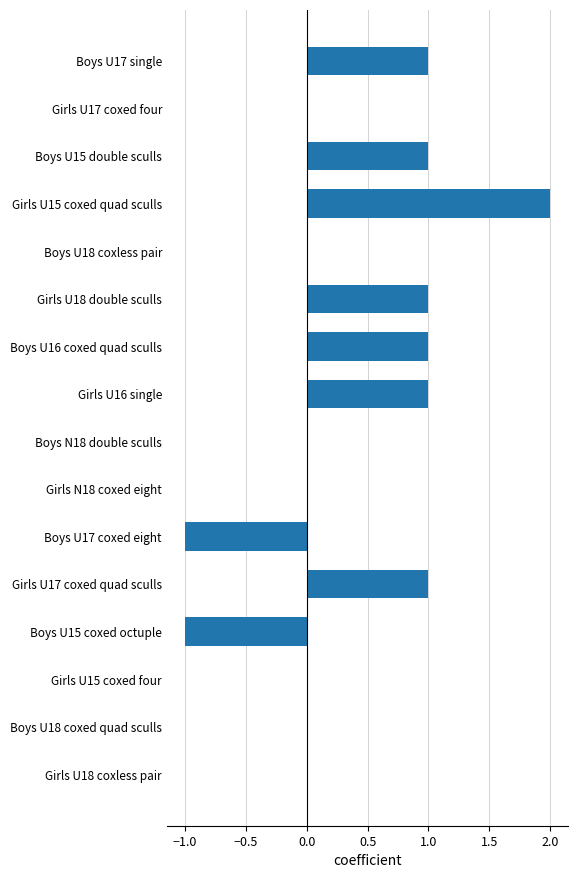

The chart shows a value of 0 at Girls U18 coxless pair. True or false?

True